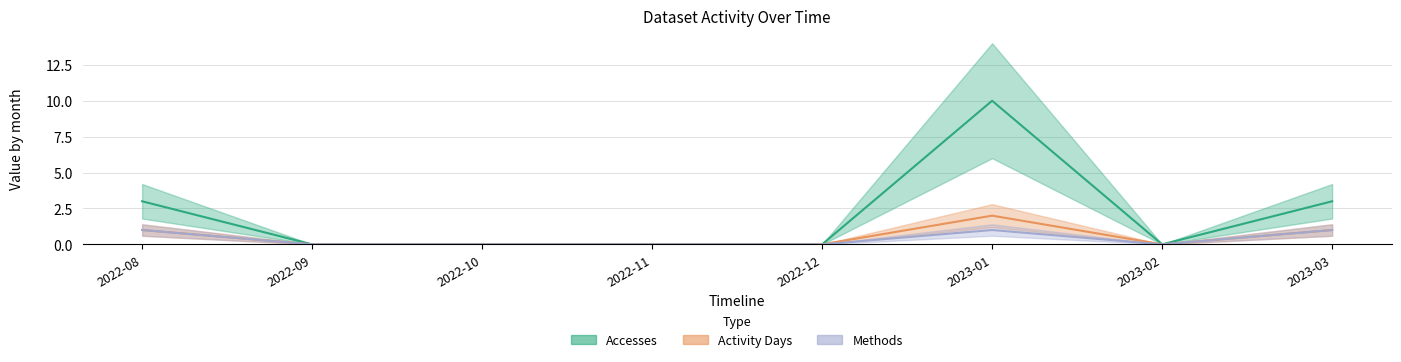

How many distinct data groups are displayed?

3